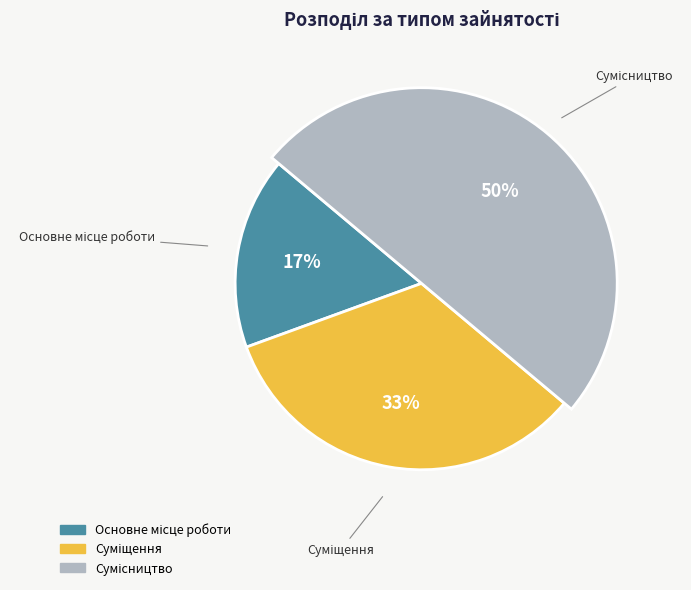

The Основне місце роботи slice represents 11% of the pie. True or false?

False